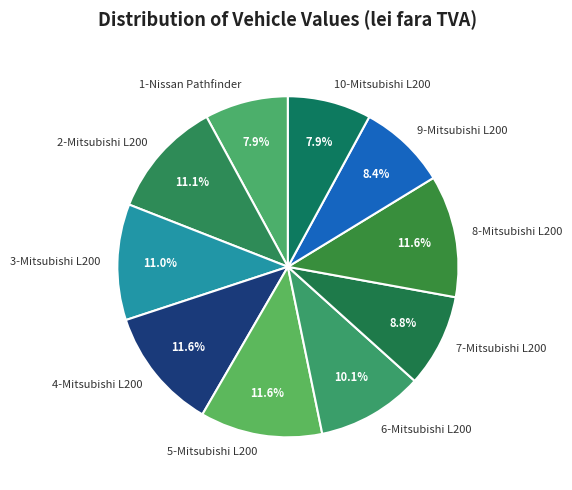

To the nearest percent, what is the difference between the largest and smallest slice percentages?

4%